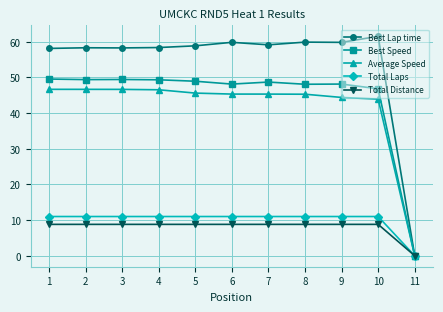

What is the spread (max minus min) of values at 4?

49.6